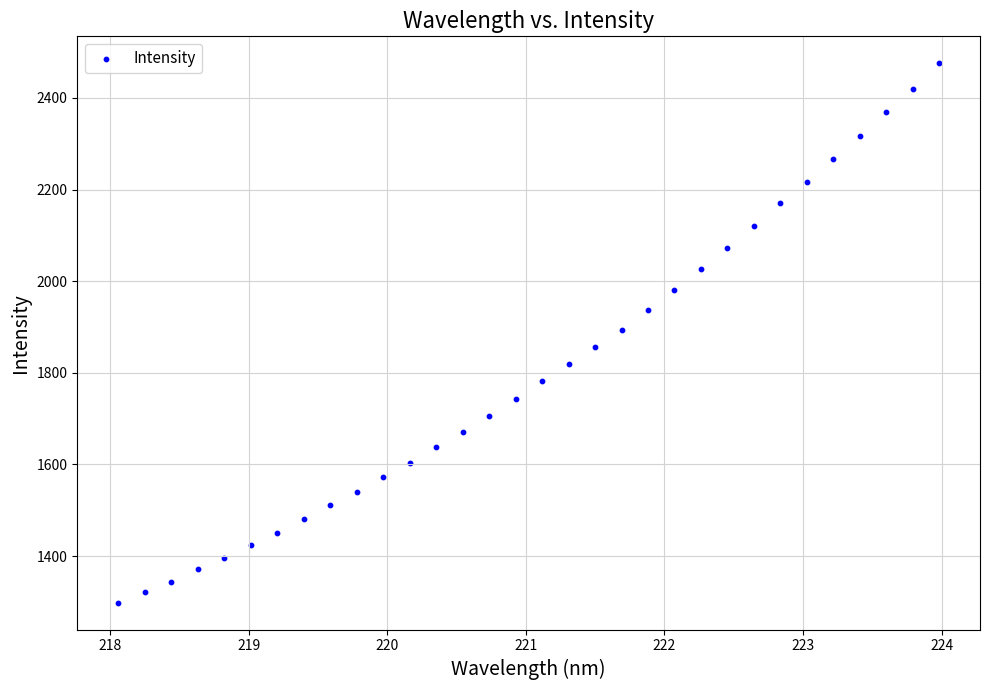

What is the range of Y values (max minus min)?

1177.3